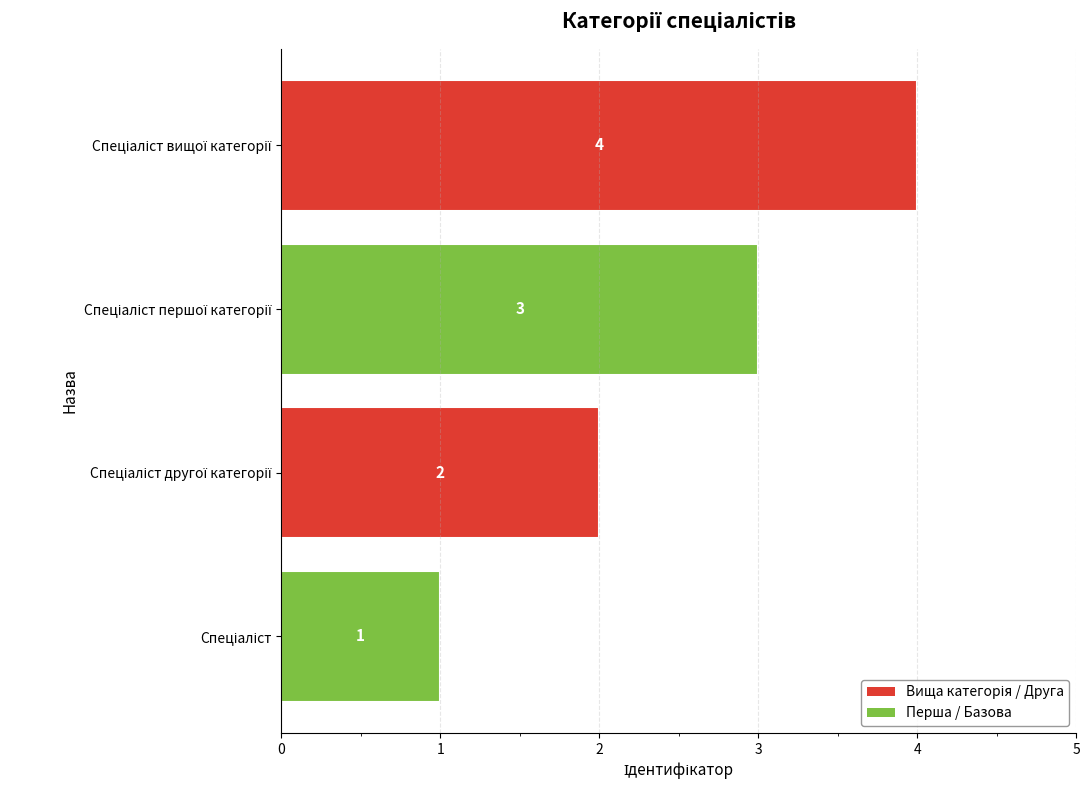

What is the difference between the maximum and minimum values?

3